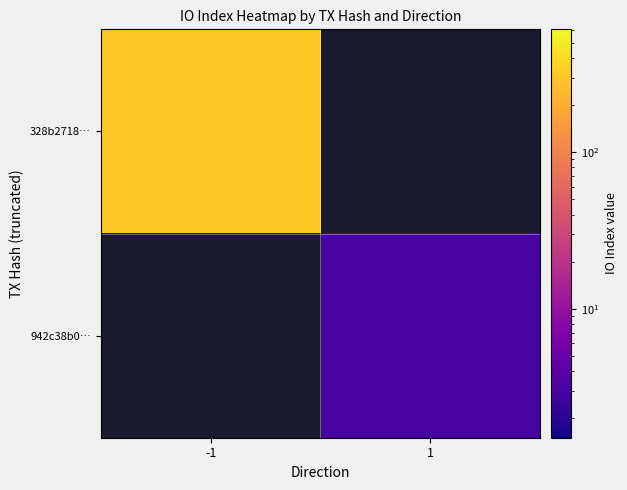

The value of 328b2718… at -1 is 305.0. True or false?

True